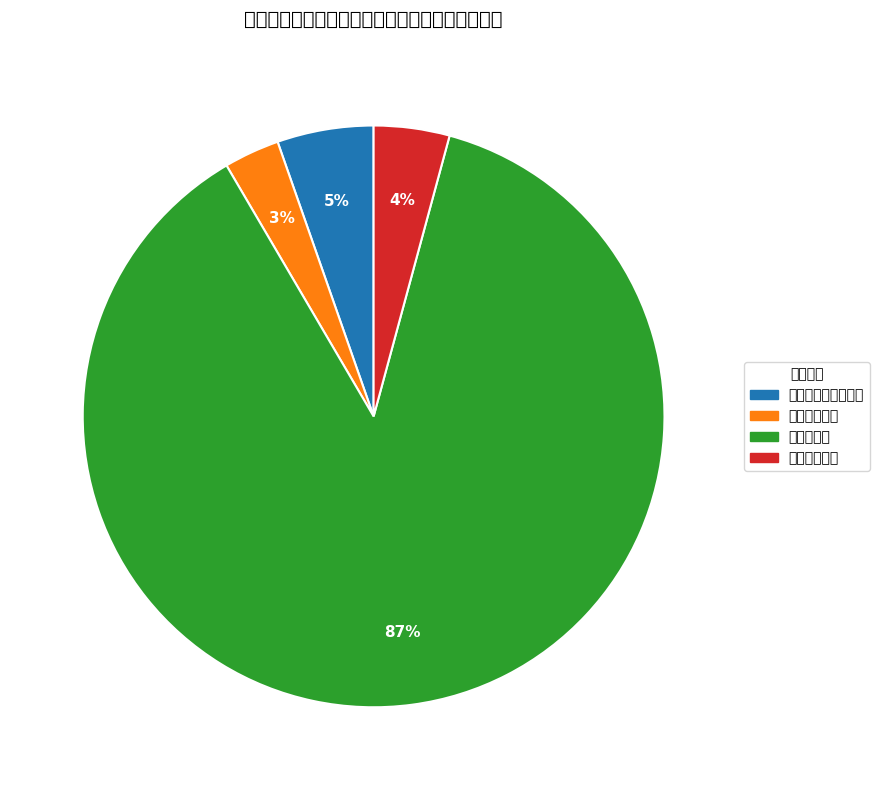

Do 住房保障支出 and 农林水支出 together represent more than half of the pie?

Yes